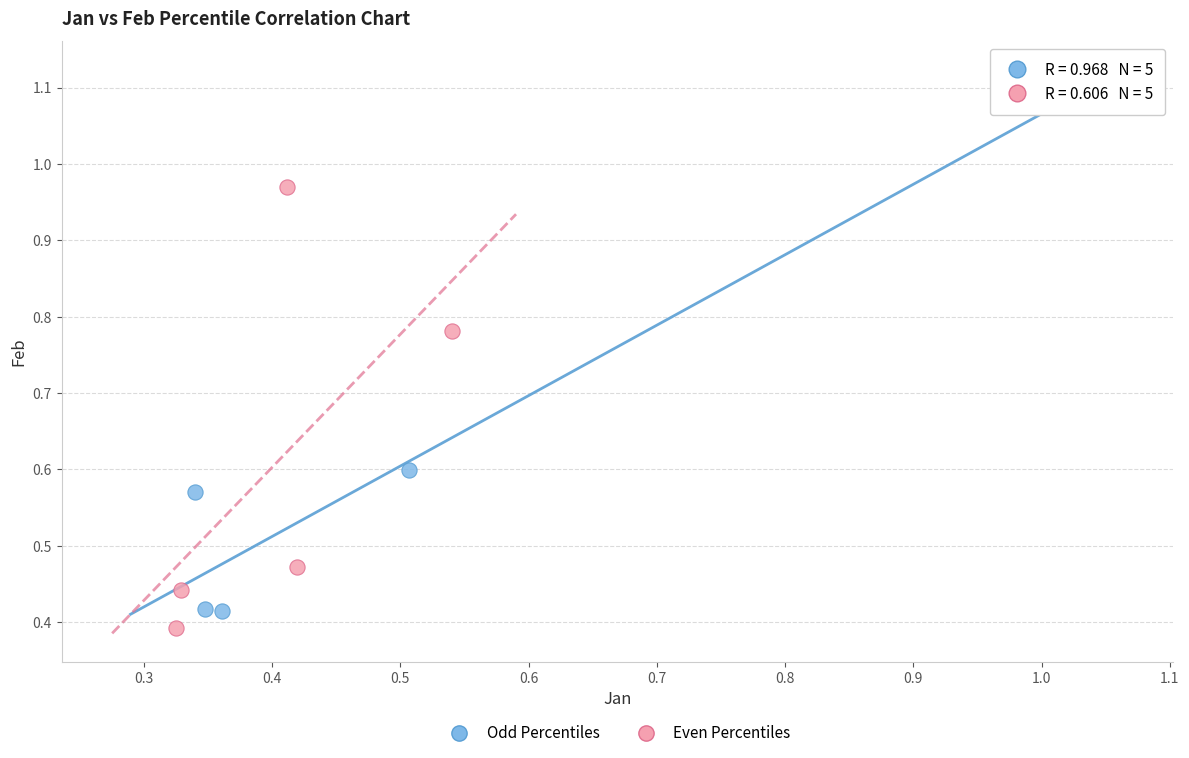

Which series has the largest Y range (max minus min)?

Odd Percentiles